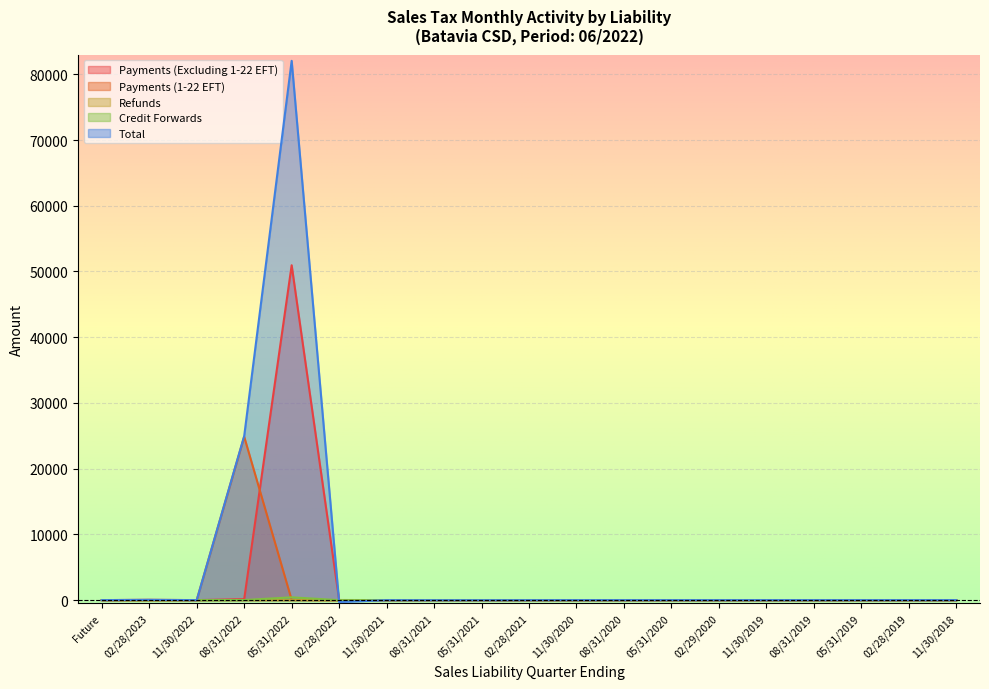

Reading left to right, extract all data points from this chart.

Payments (Excluding 1-22 EFT): 0.0	48.6	0.0	146.0	50945.9	17.6	3.1	3.9	1.5	1.1	0.2	0.2	0.3	0.5	0.1	0.5	0.0	0.2	0.5
Payments (1-22 EFT): 0.0	0.0	0.0	24864.4	29.4	0.0	0.0	0.0	0.0	0.0	0.0	0.0	0.0	0.0	0.0	0.0	0.0	0.0	0.0
Refunds: 0.0	-0.0	0.0	-2.7	-0.8	-12.8	-0.6	-0.3	-6.0	-5.3	-0.0	-0.0	-0.0	-0.0	-0.0	-0.3	-0.0	-0.1	-0.3
Credit Forwards: 0.0	0.1	0.0	15.6	423.6	-2.0	-0.0	1.1	0.2	-0.5	-0.1	0.0	0.0	-0.0	0.0	0.0	0.0	-0.0	0.0
Total: 0.0	45.9	-1.1	24958.8	82046.9	-294.9	-6.5	-11.8	-12.3	-6.7	-0.5	-0.0	-1.0	-1.1	-0.1	-0.9	-0.3	-0.0	-0.7